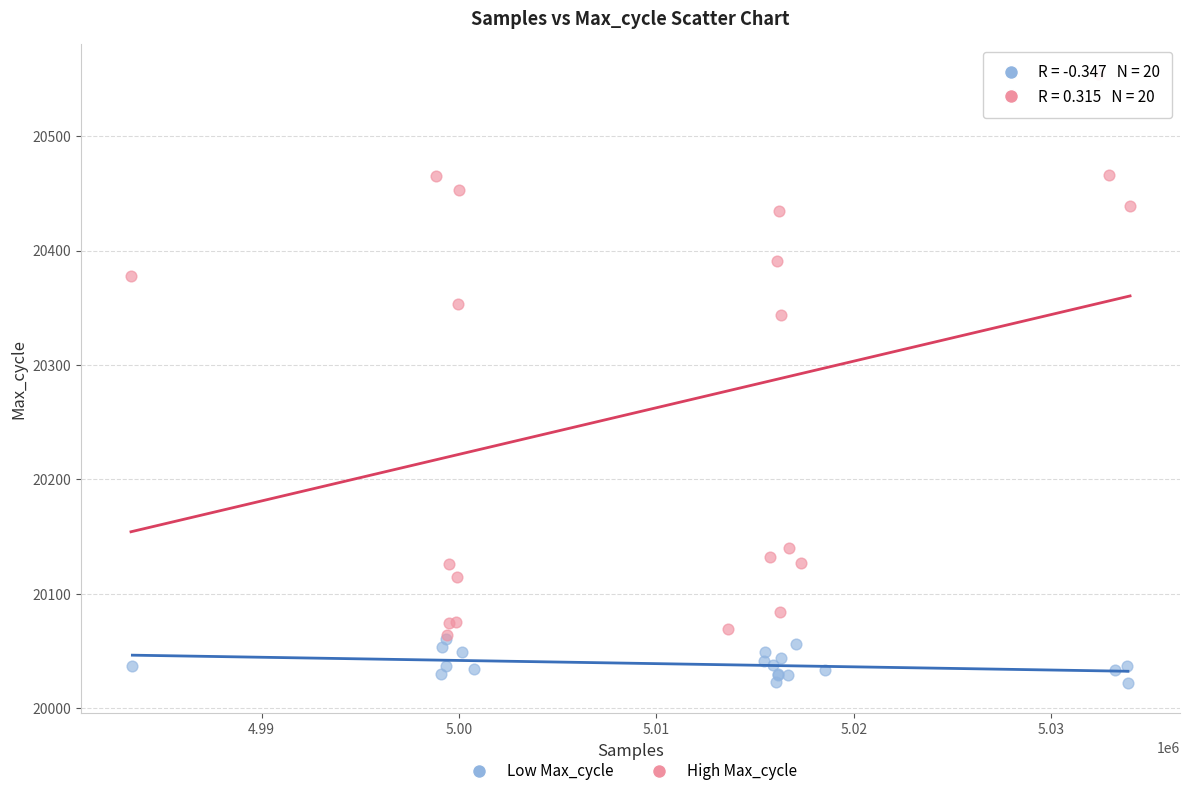

Which series reaches the minimum Y coordinate?

Low Max_cycle